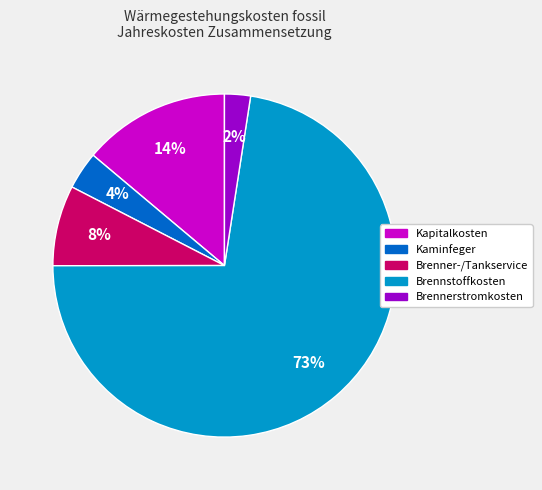

Is there any slice that represents more than half of the pie?

Yes